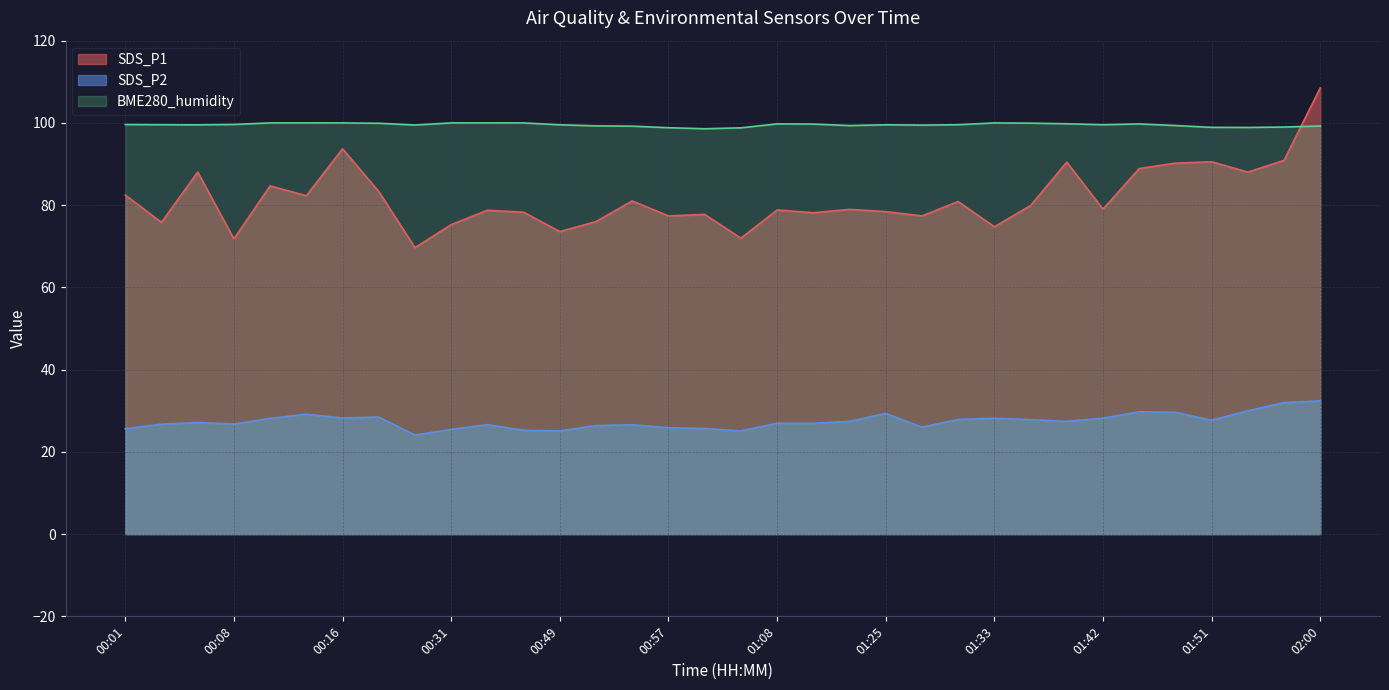

At which label is BME280_humidity closest to 99?

01:56